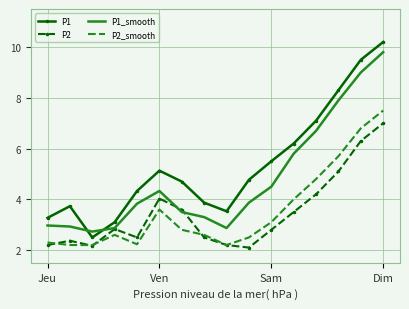

Rank the series by their maximum value, from highest to lowest.

P1, P1_smooth, P2_smooth, P2